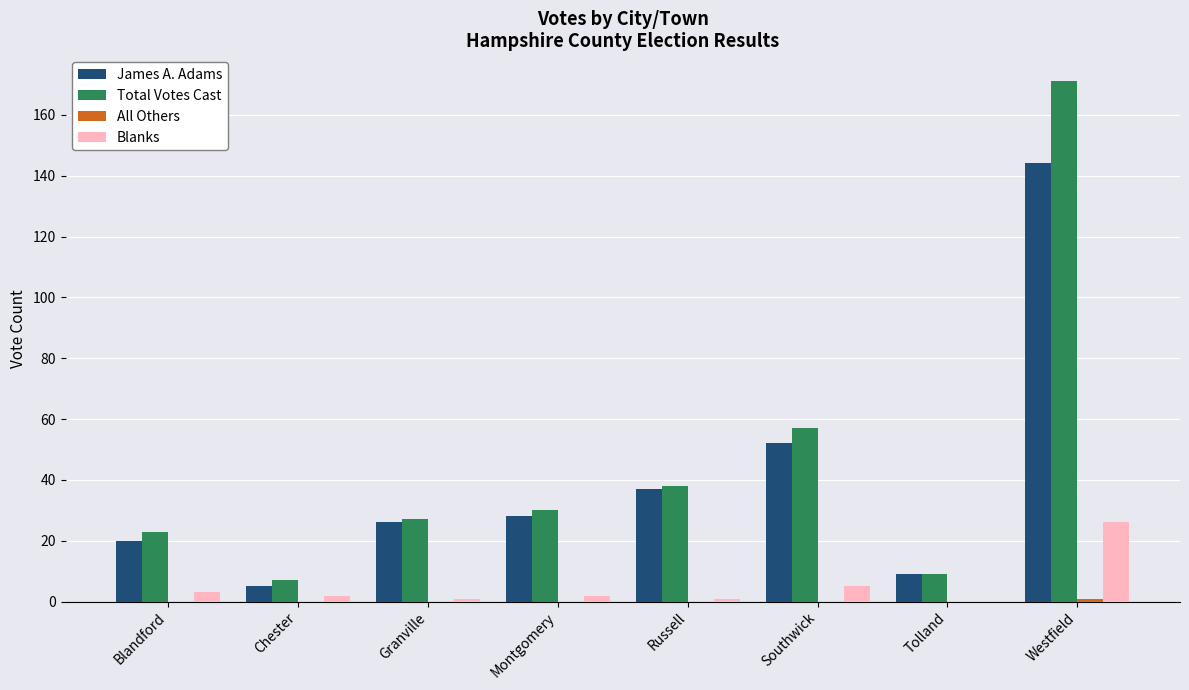

What is the difference between the Blanks values at Southwick and Westfield?

21